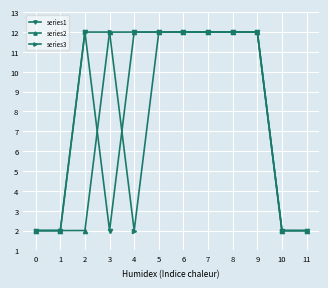

Between 0 and 4, which series saw the biggest shift?

series2